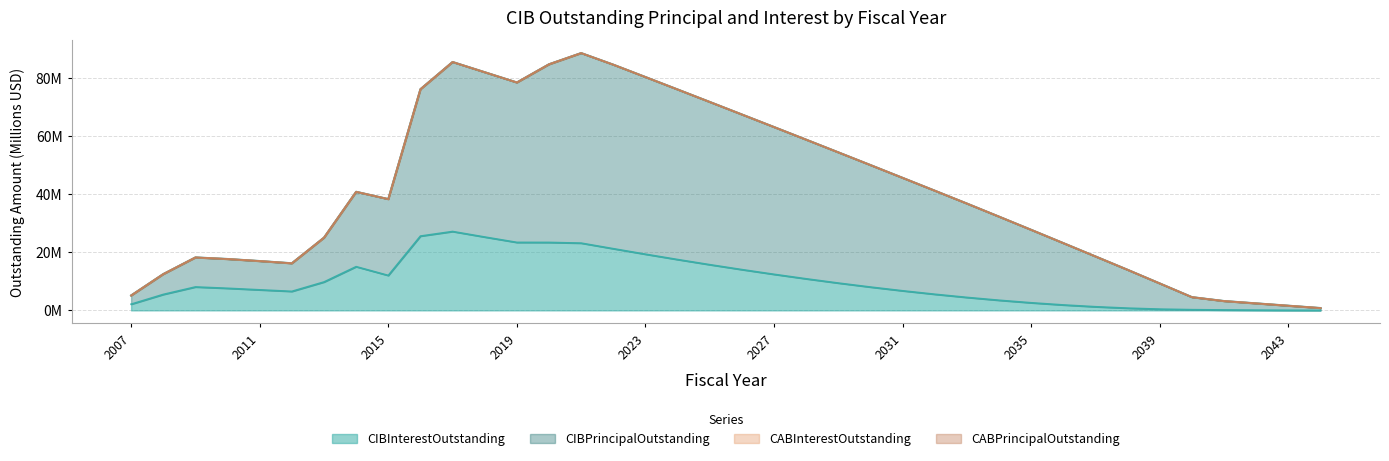

True or false: CIBPrincipalOutstanding has a value of 13.2 at 2034.

False